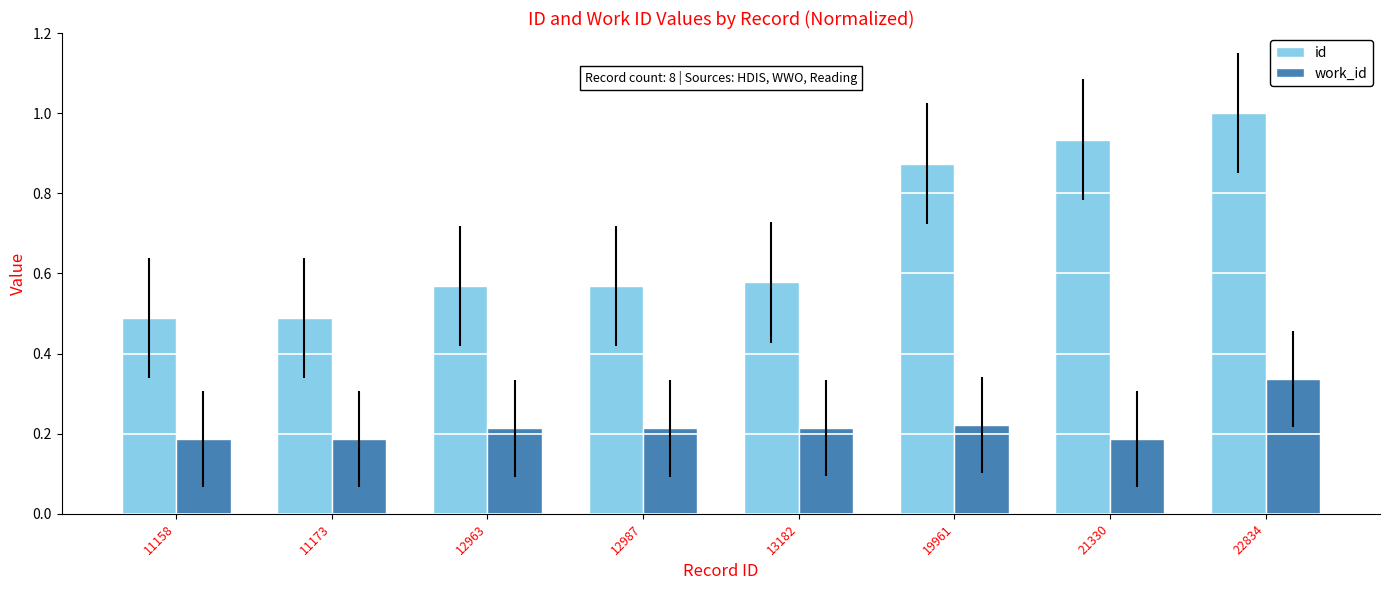

Is it true that id equals 1.5 at 21330?

False